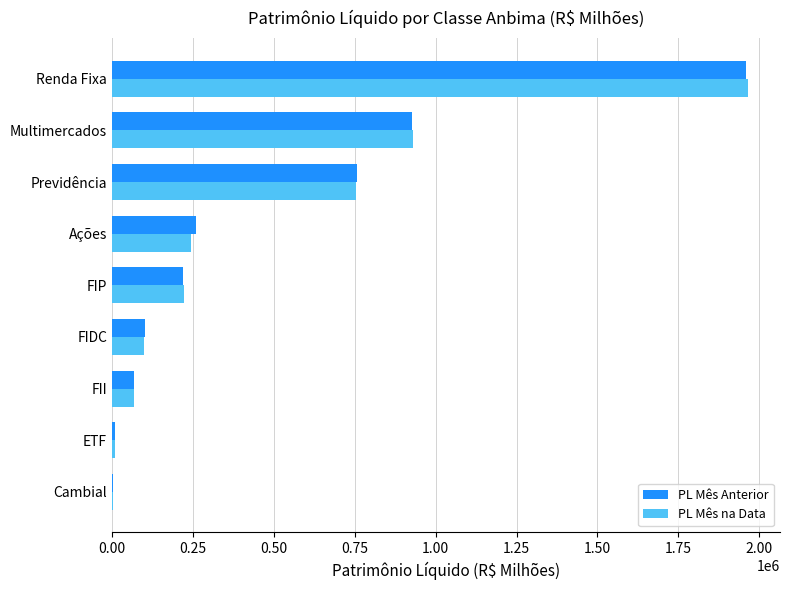

What is the maximum value shown in the chart?

1965900.9